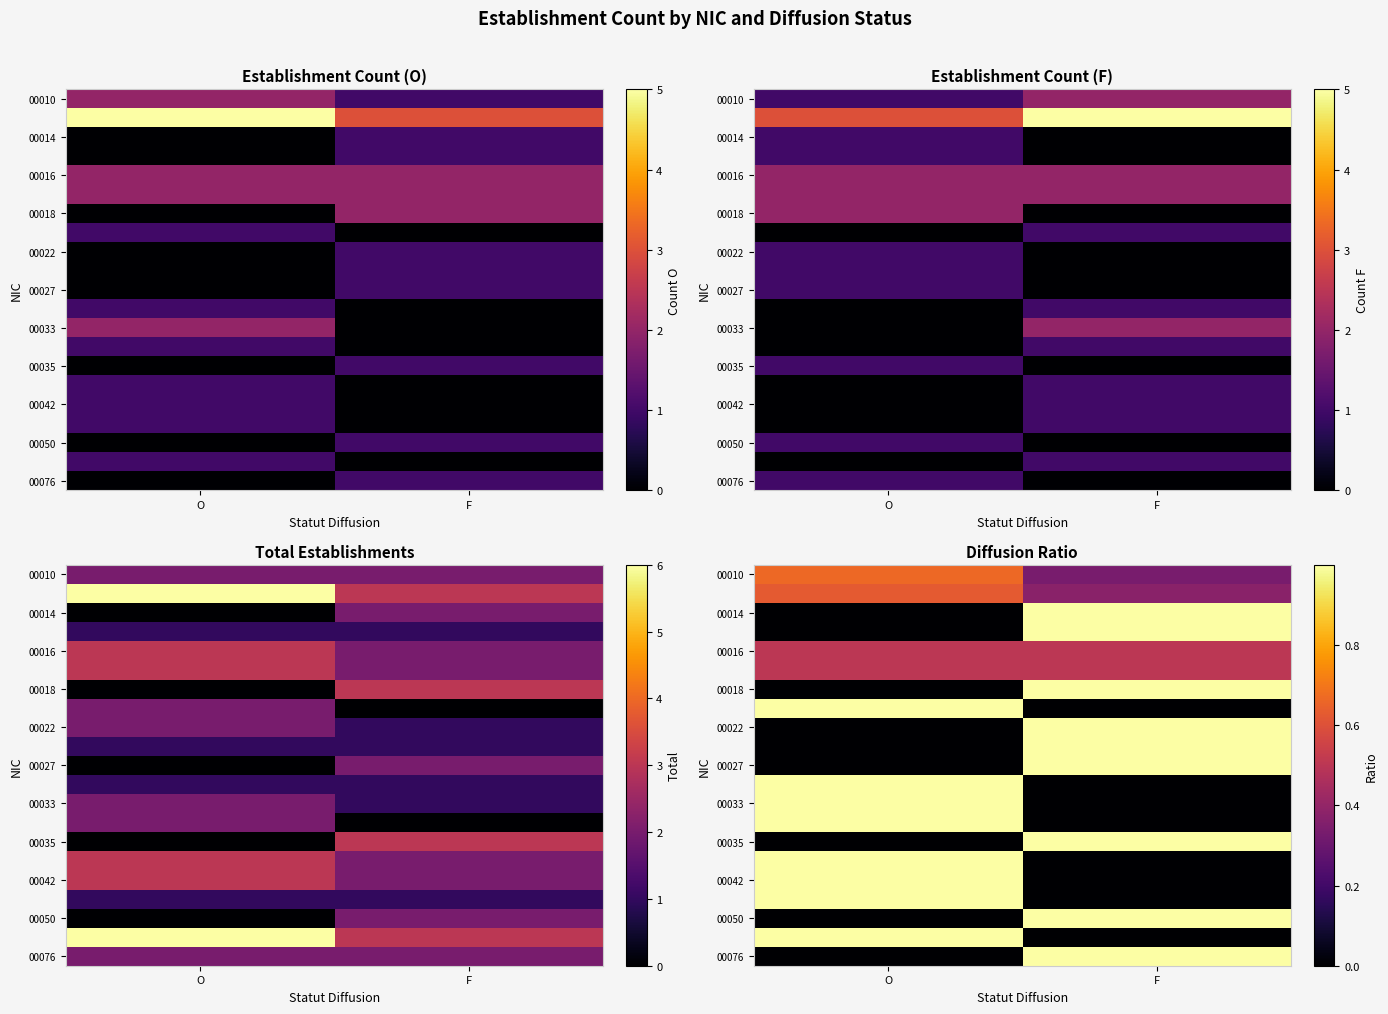

What is the difference between the highest and lowest values at F?

1.0